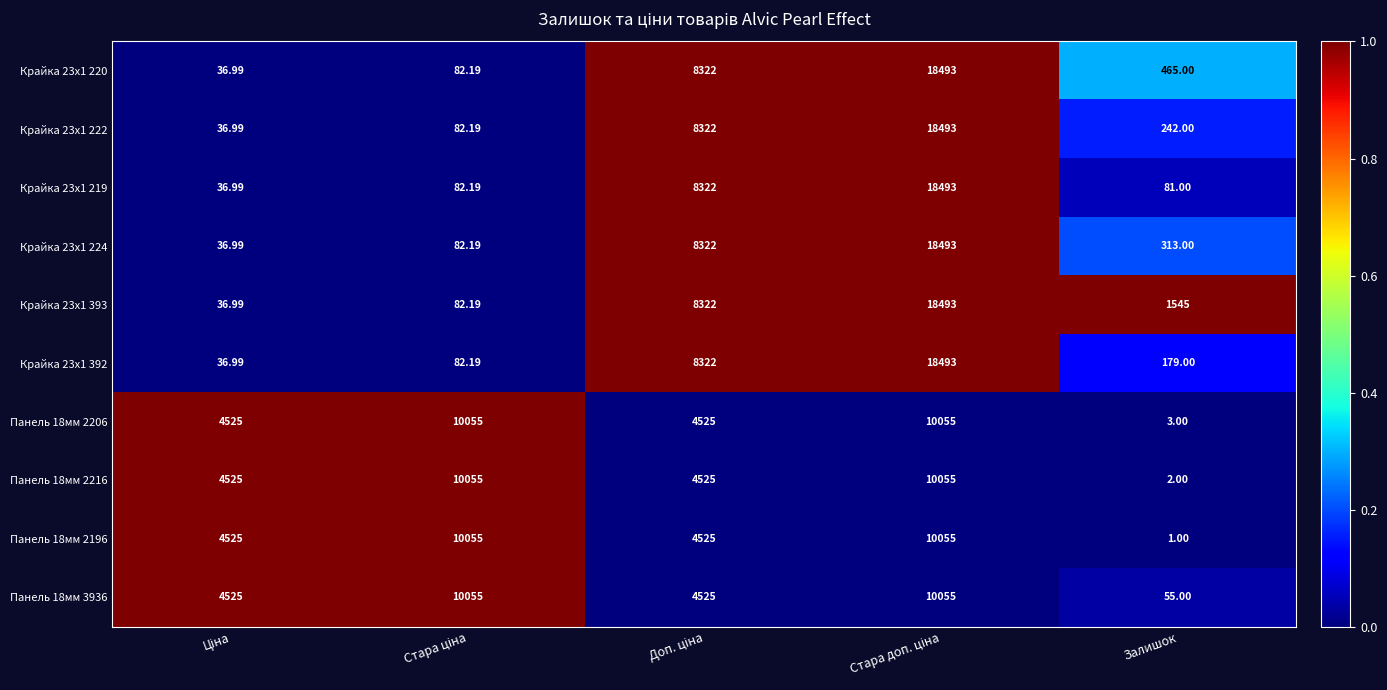

Which category has the lowest value in the Панель 18мм 3936 series?

Залишок